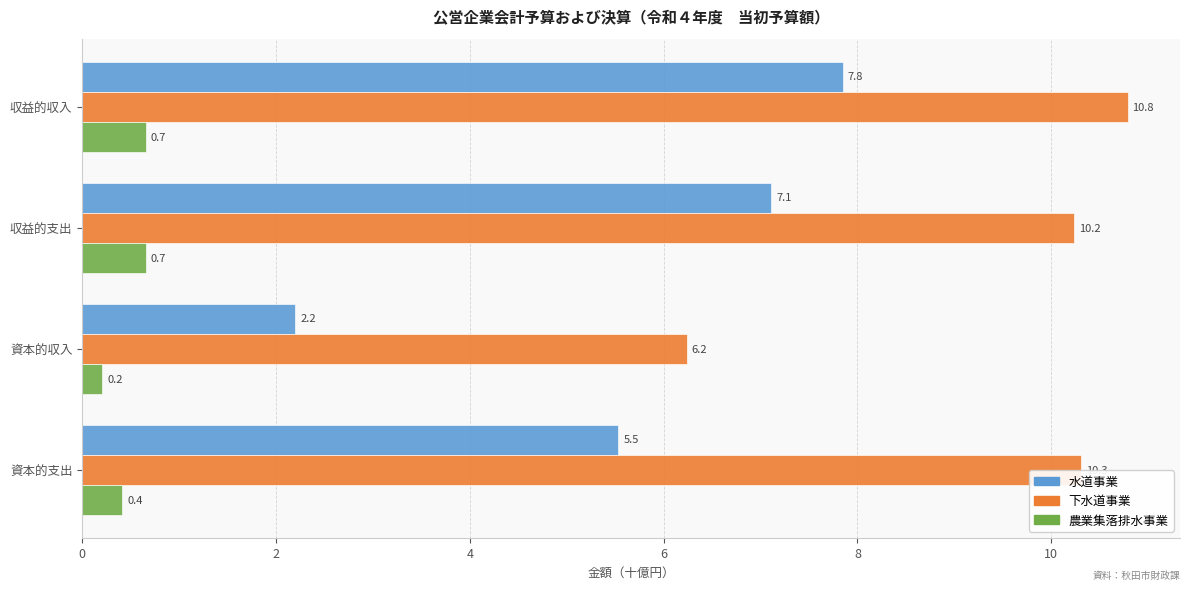

True or false: 水道事業 has a value of 1.6 at 資本的支出.

False